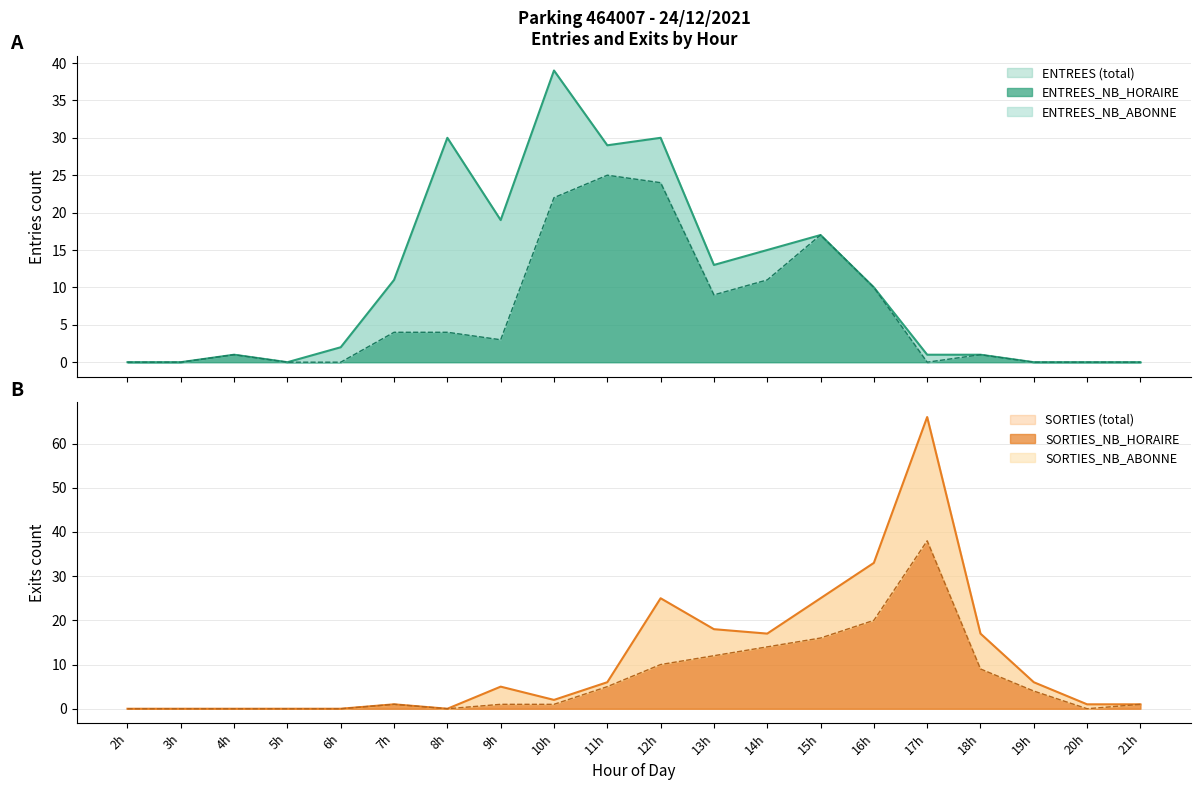

What is the sum of all ENTREES_NB_HORAIRE values?

131